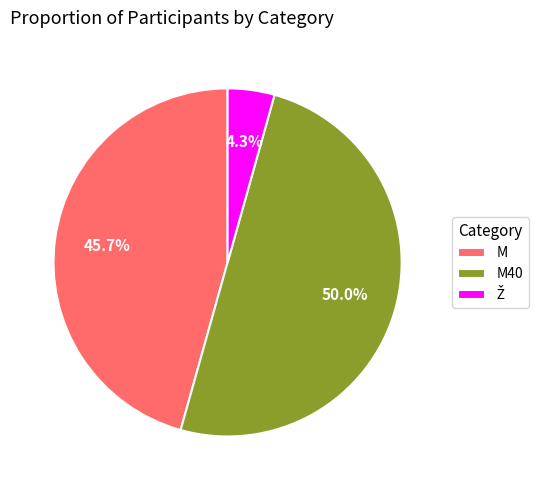

Is M the majority of the pie?

No